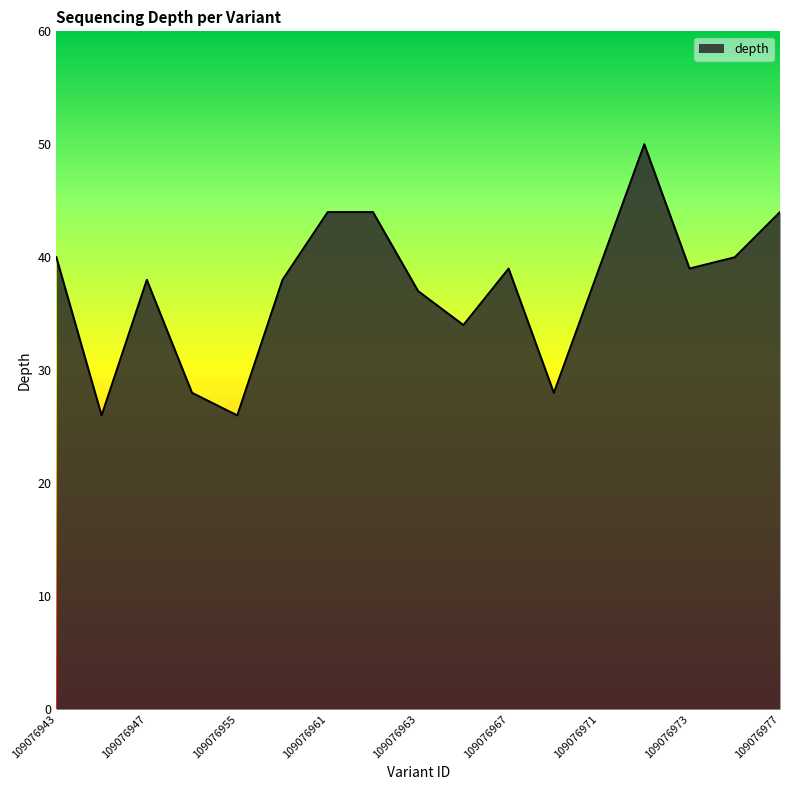

What is the difference between the maximum and minimum values?

24